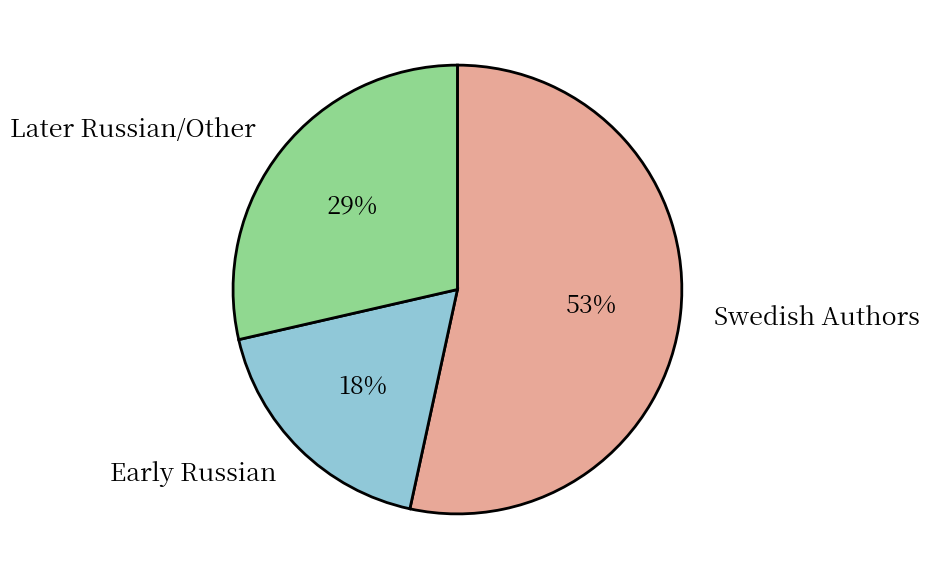

How many segments does this pie chart have?

3